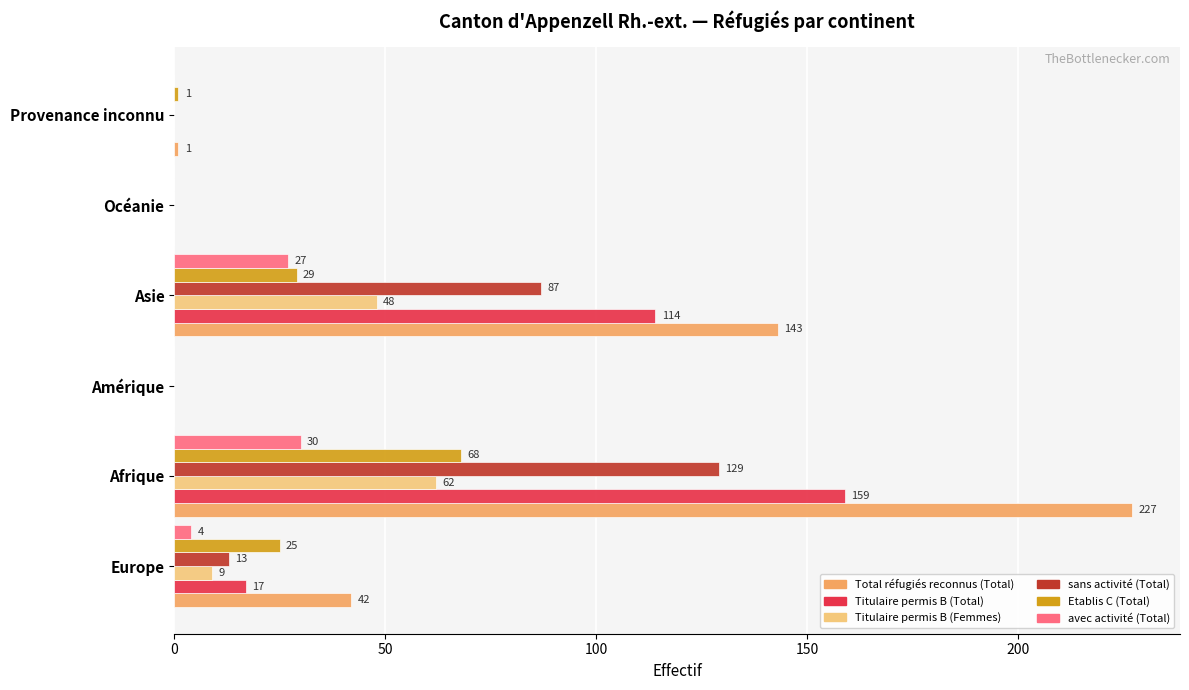

The Titulaire permis B (Femmes) series shows 0 at Amérique. True or false?

True